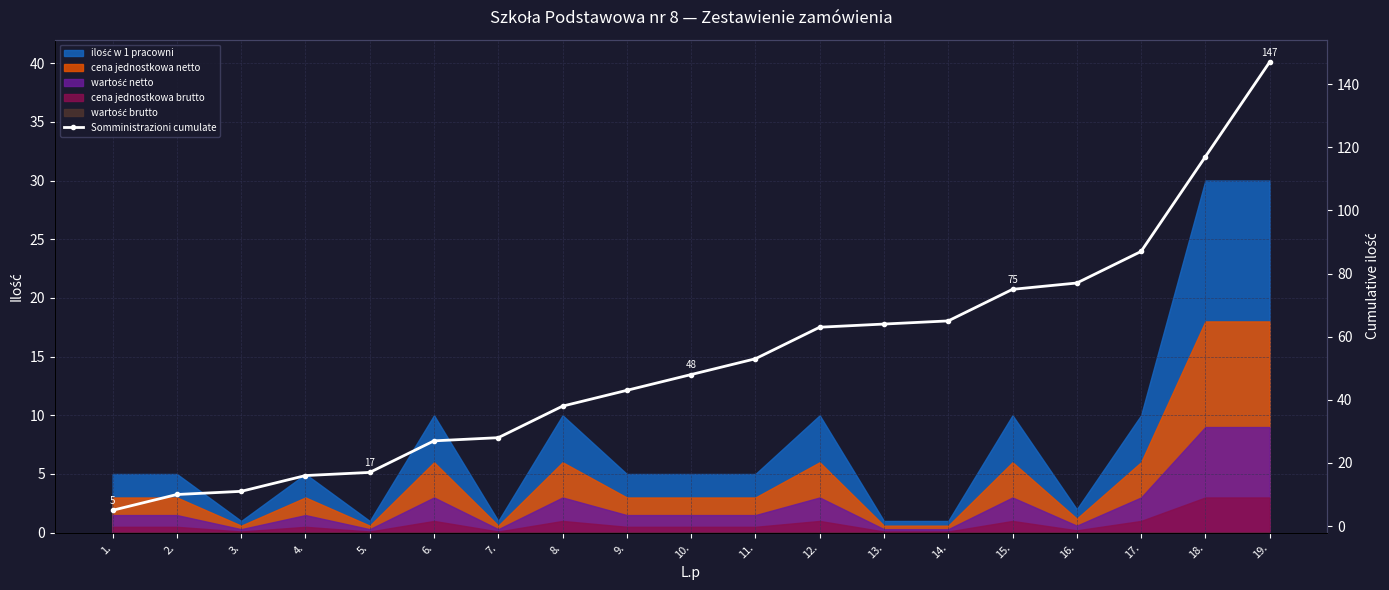

Count the number of categories in the chart.

19